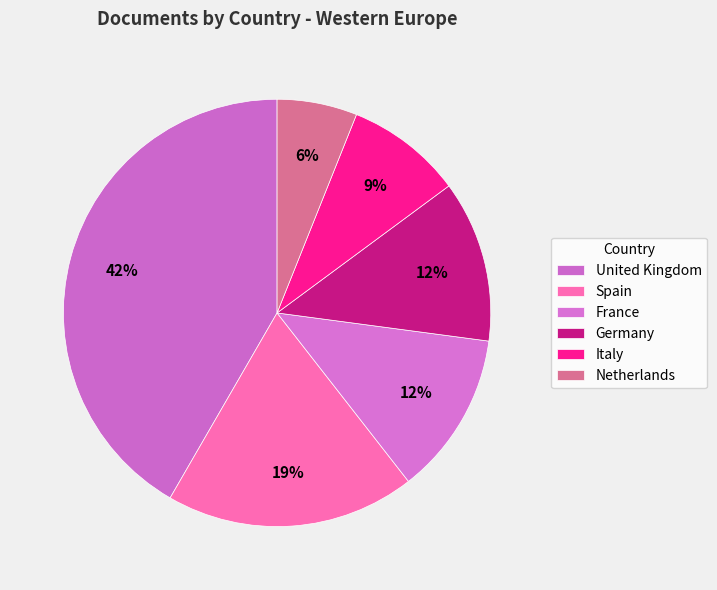

What is the largest slice in the pie chart?

United Kingdom